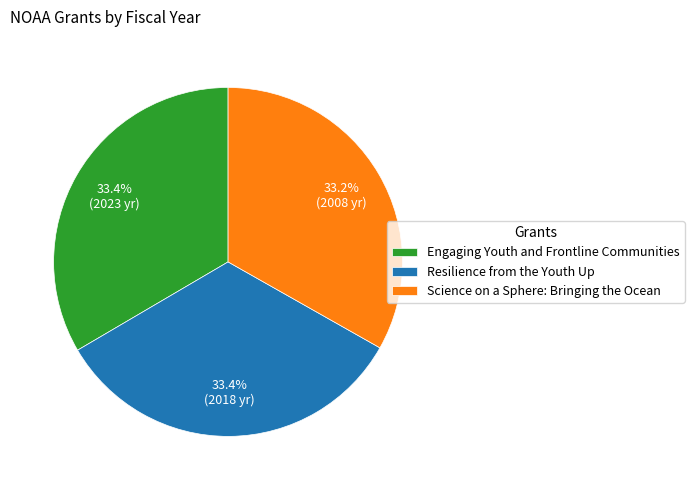

Does Science on a Sphere: Bringing the Ocean account for over 50% of the chart?

No